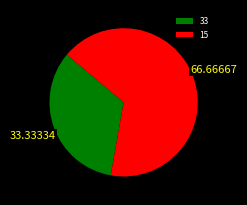

Does 15 represent more than half of the total?

Yes